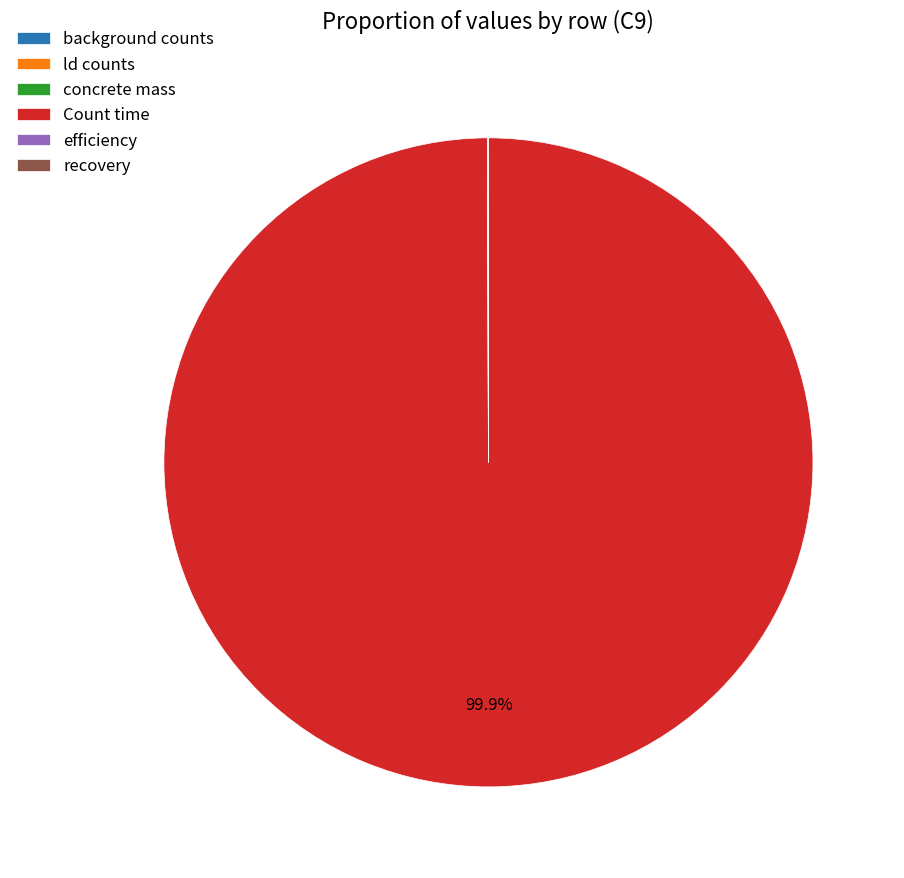

Which slice is the largest?

Count time